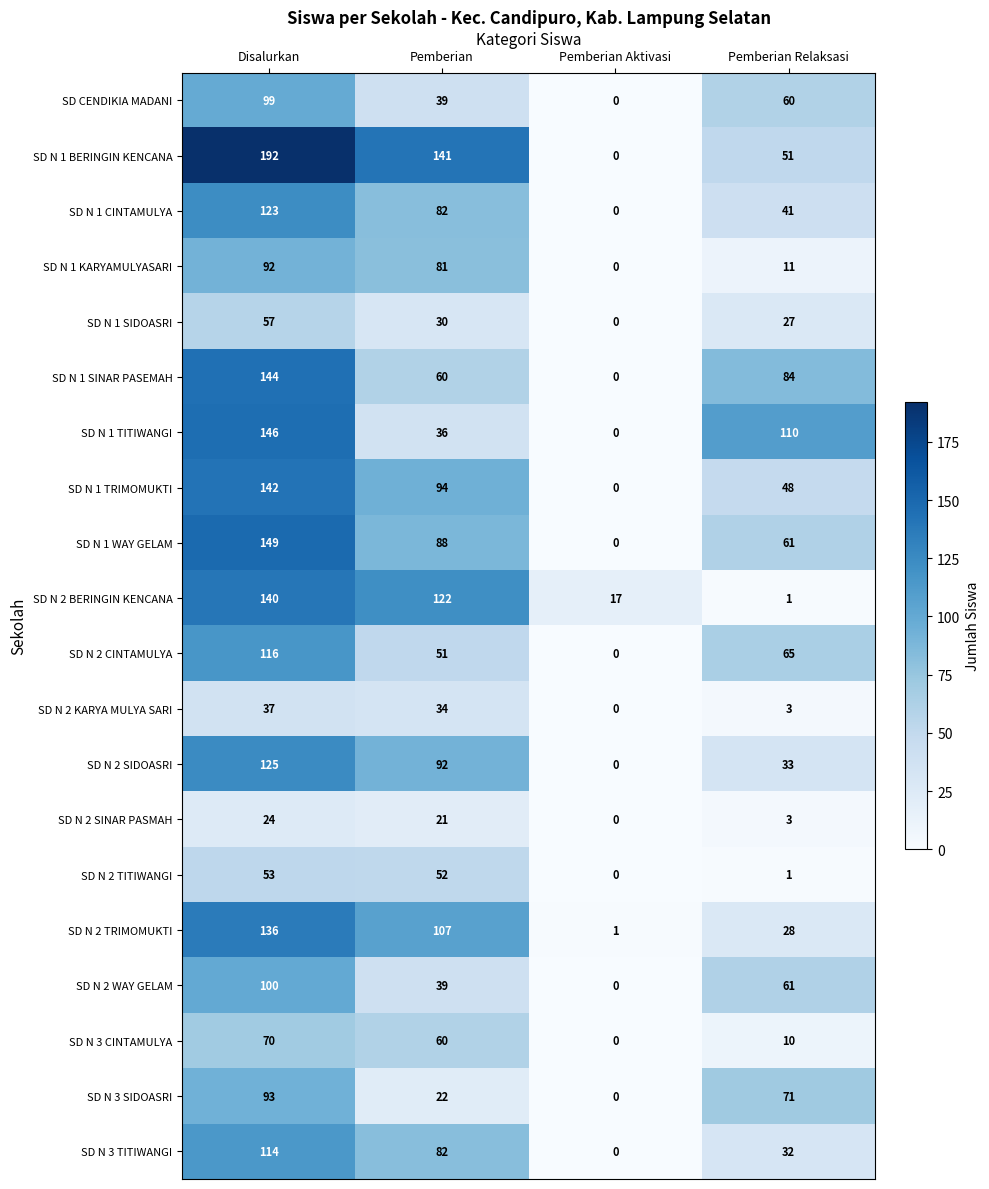

Between Pemberian and Pemberian Aktivasi, which series saw the biggest shift?

SD N 1 BERINGIN KENCANA